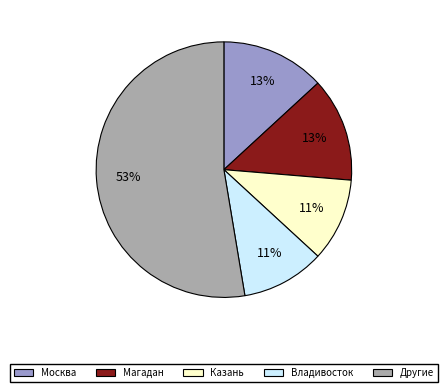

To the nearest percent, what is the difference between the largest and smallest slice percentages?

42%